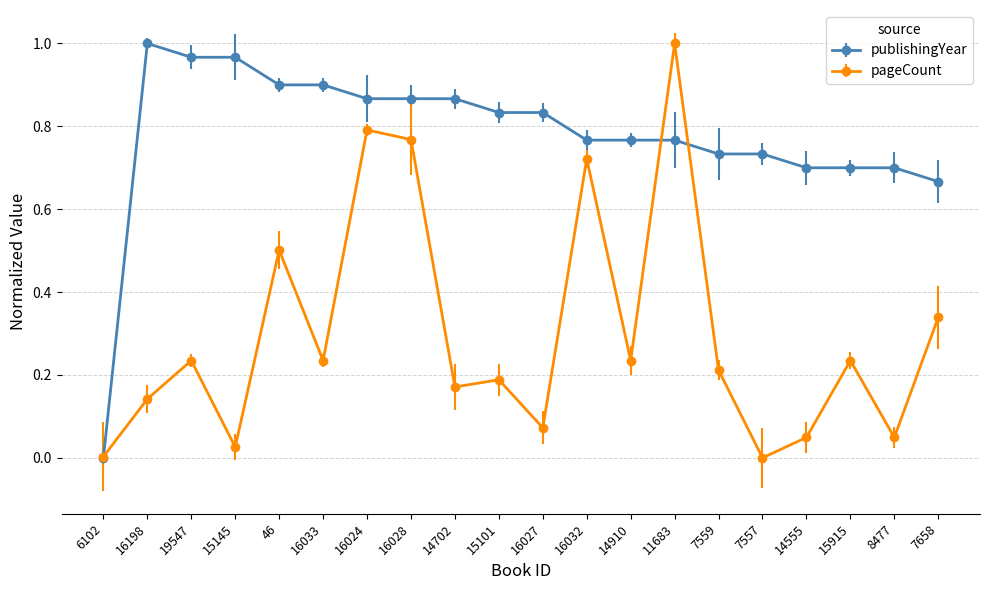

At 19547, list the series in order from largest to smallest.

publishingYear, pageCount